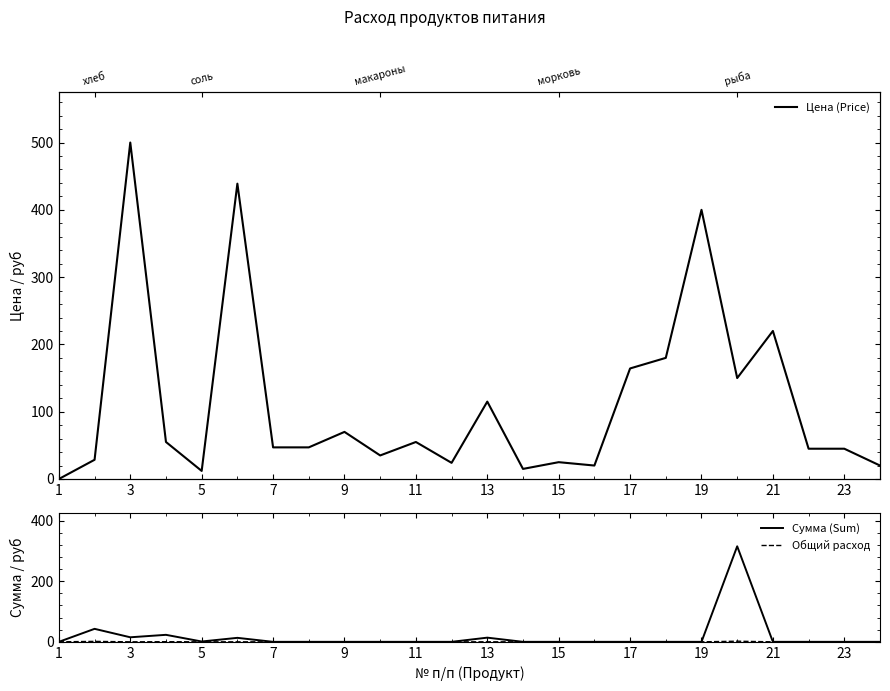

Is it true that Сумма (Sum) equals 0.0 at 9?

True